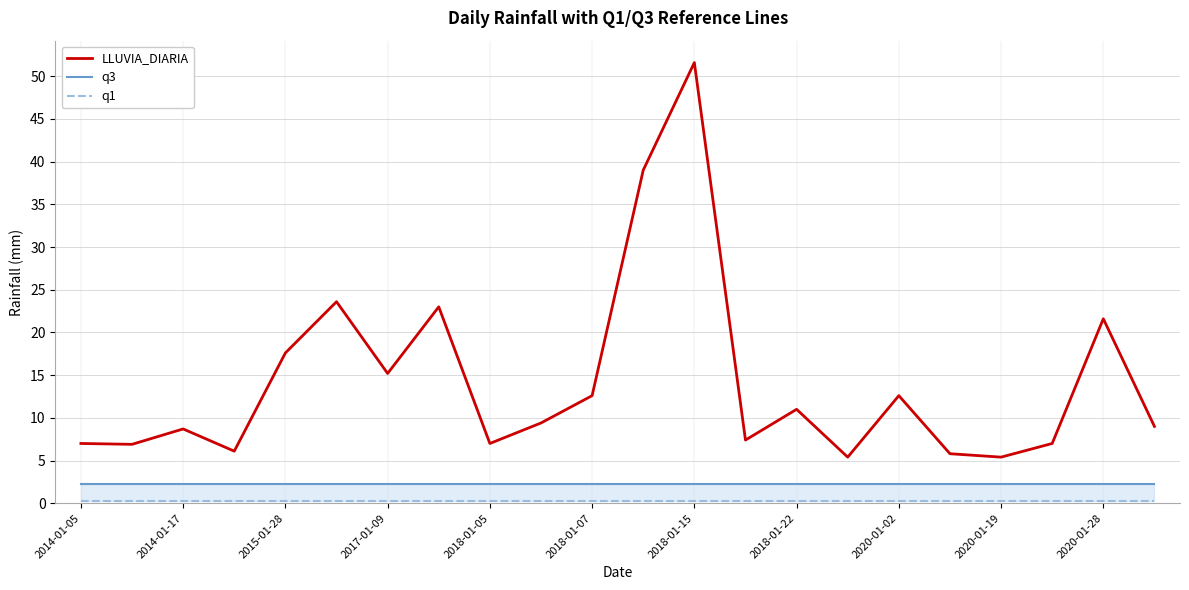

What is the spread (max minus min) of values at 19?

6.7